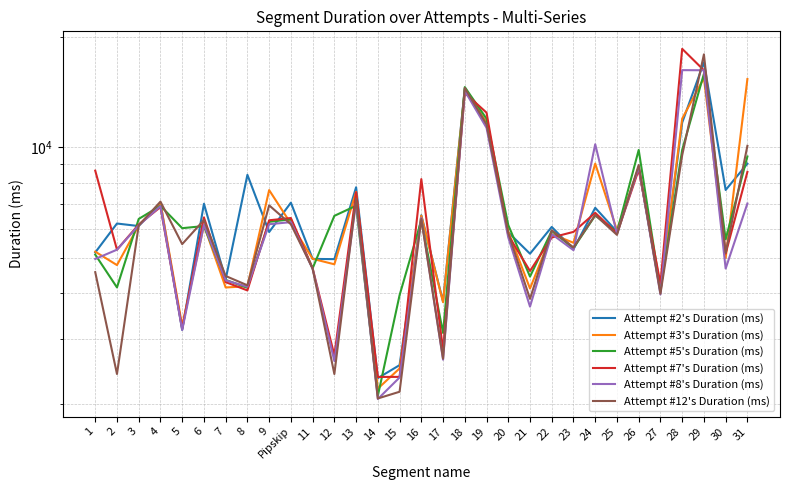

Where is the first local minimum for Attempt #8's Duration (ms)?

5